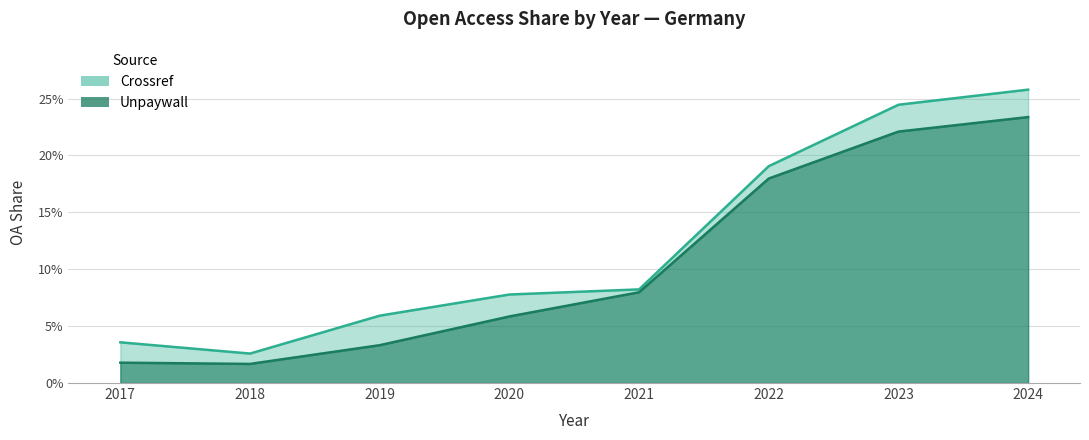

Where is the first local minimum for Crossref?

2018